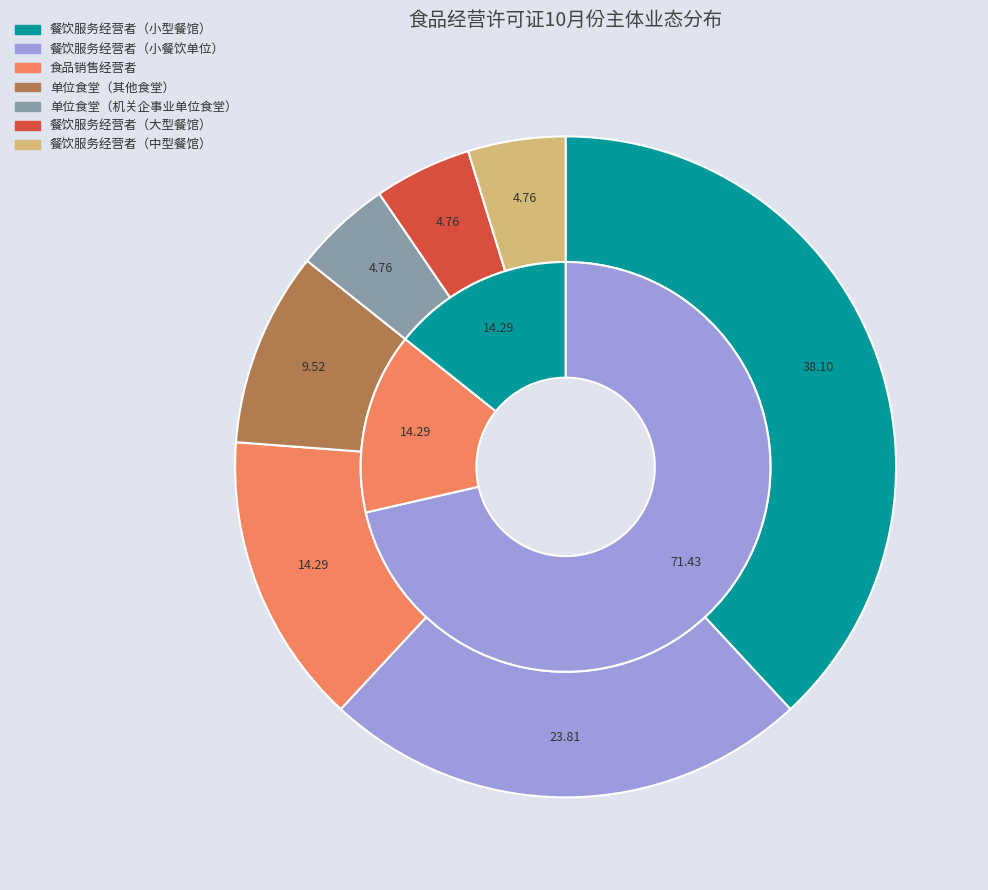

Is there any slice that represents more than half of the pie?

No